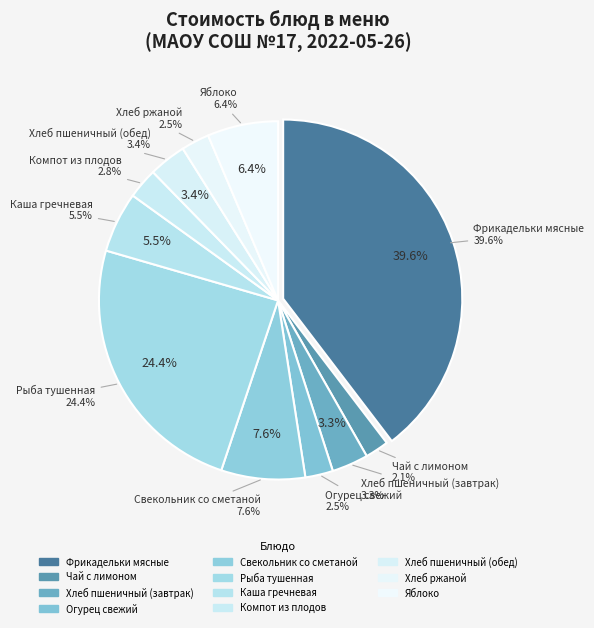

How many slices are in this pie chart?

11